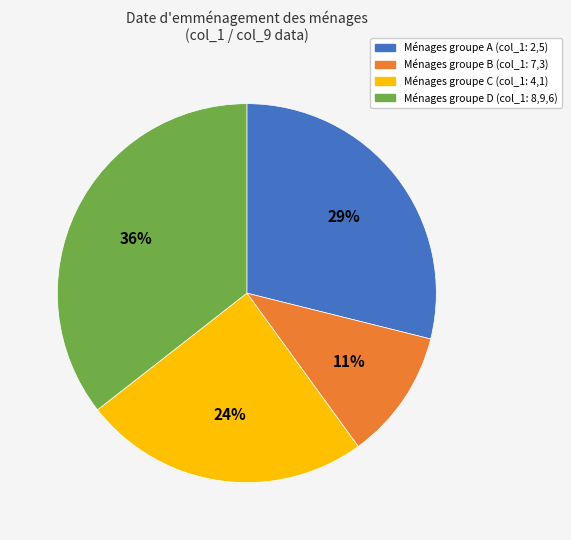

To the nearest percent, what is the average slice percentage?

25%